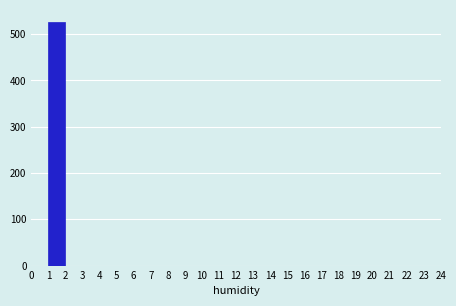

Over which range of the x-axis is the bar tallest?

1 to 2